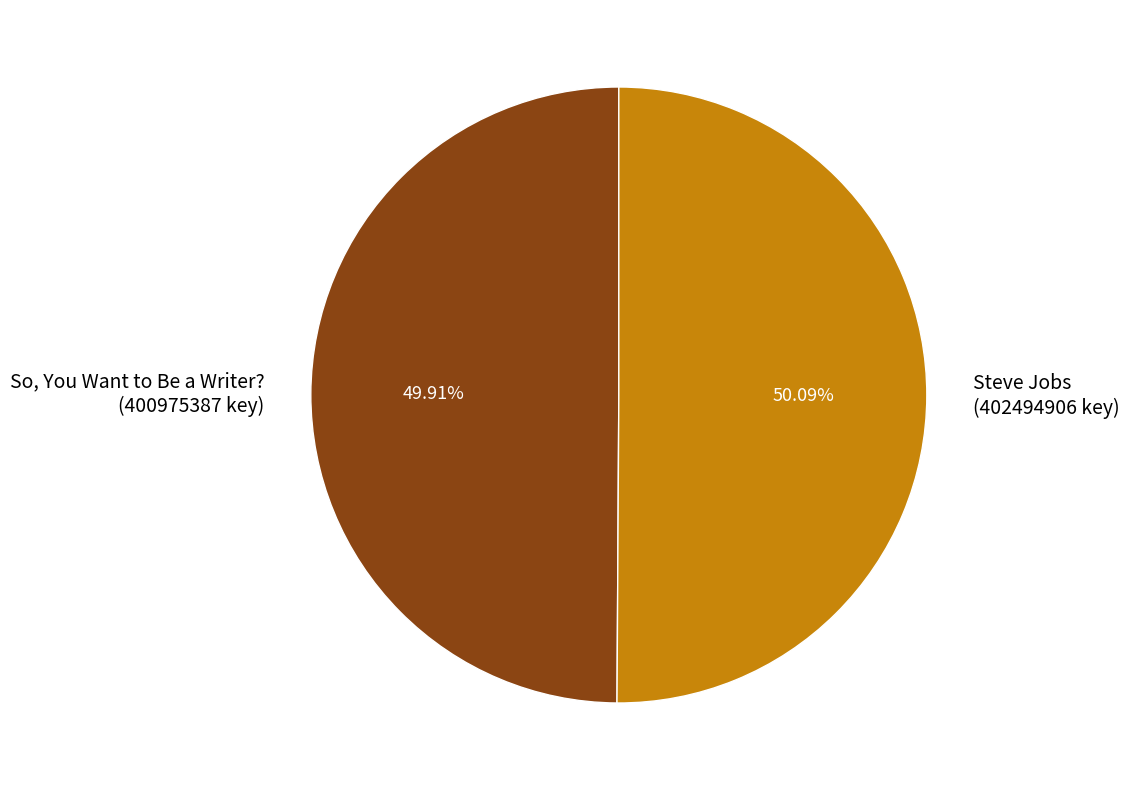

Rank the categories by value from highest to lowest.

Steve Jobs, So, You Want to Be a Writer?